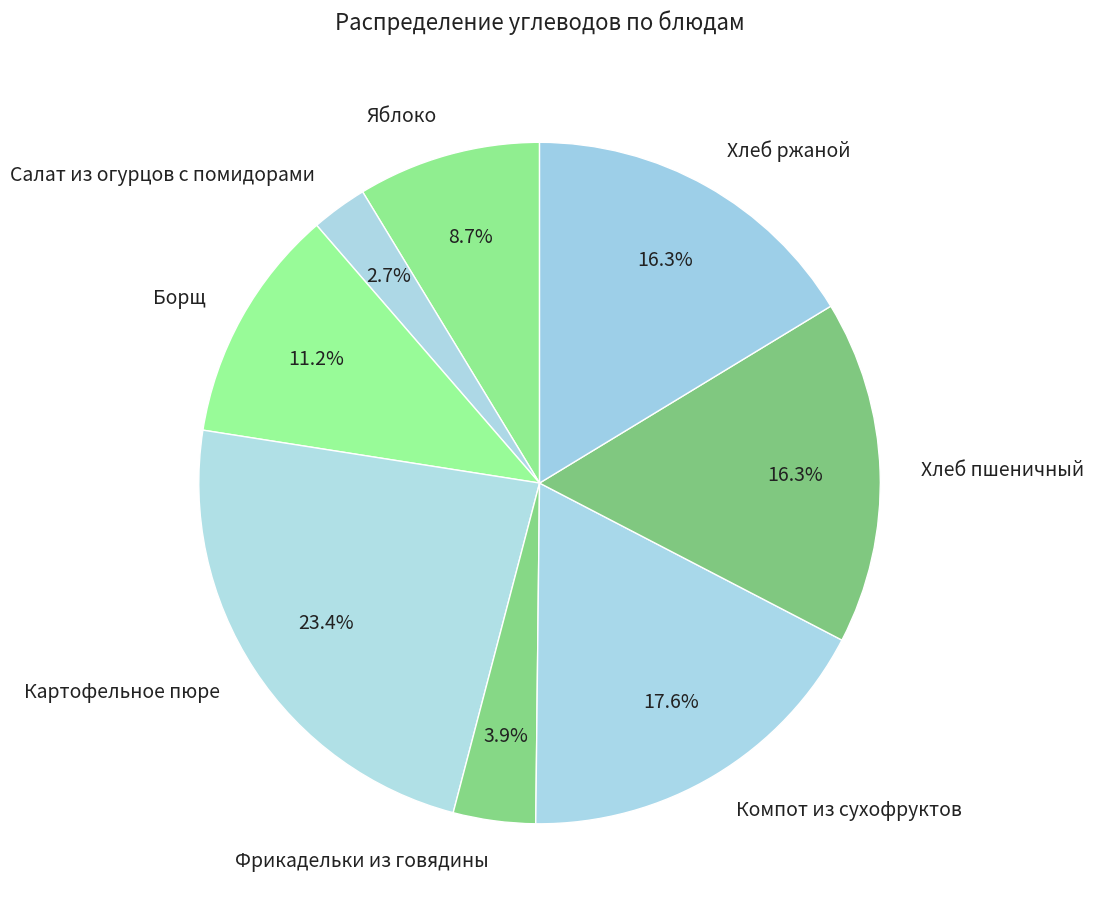

Approximately how many times larger is the value at Картофельное пюре compared to Фрикадельки из говядины?

6.0